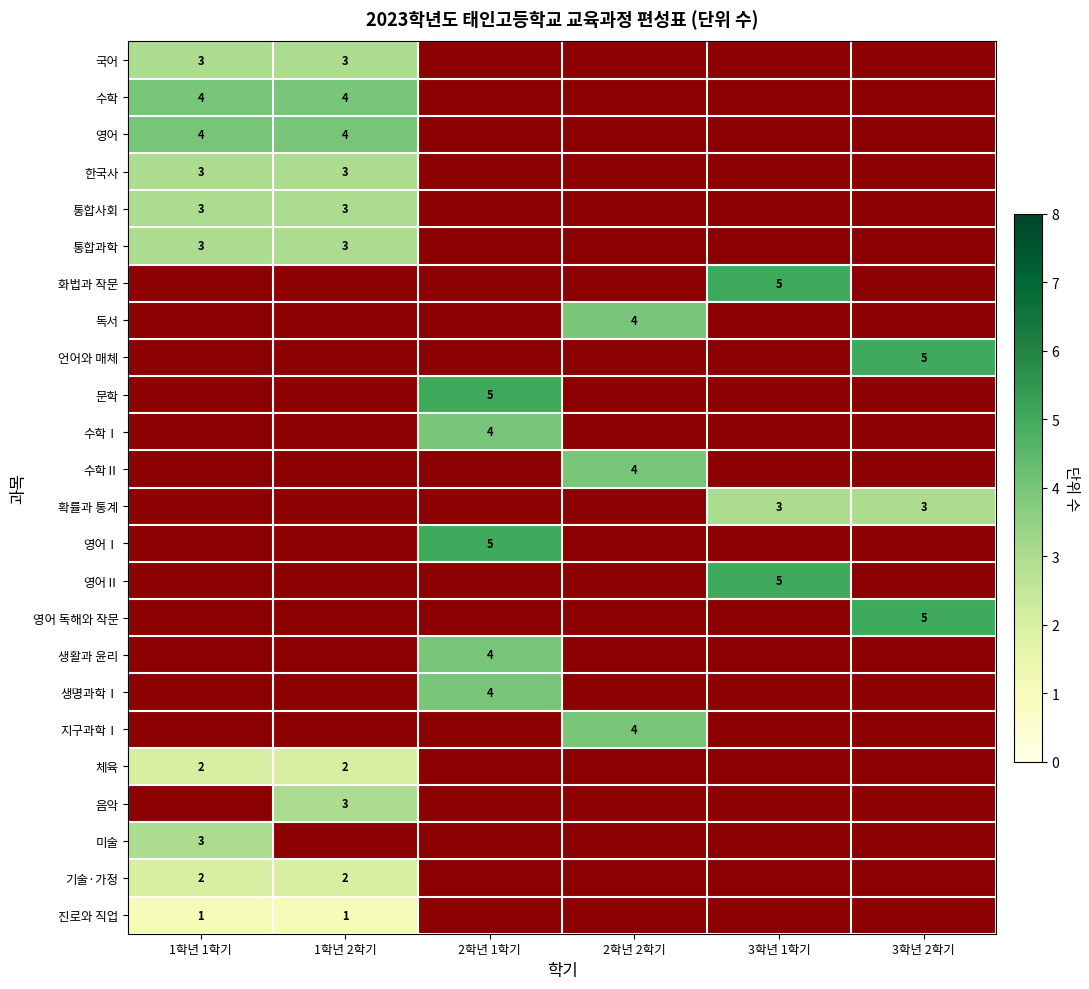

Is it true that 영어 equals 7 at 1학년 1학기?

False